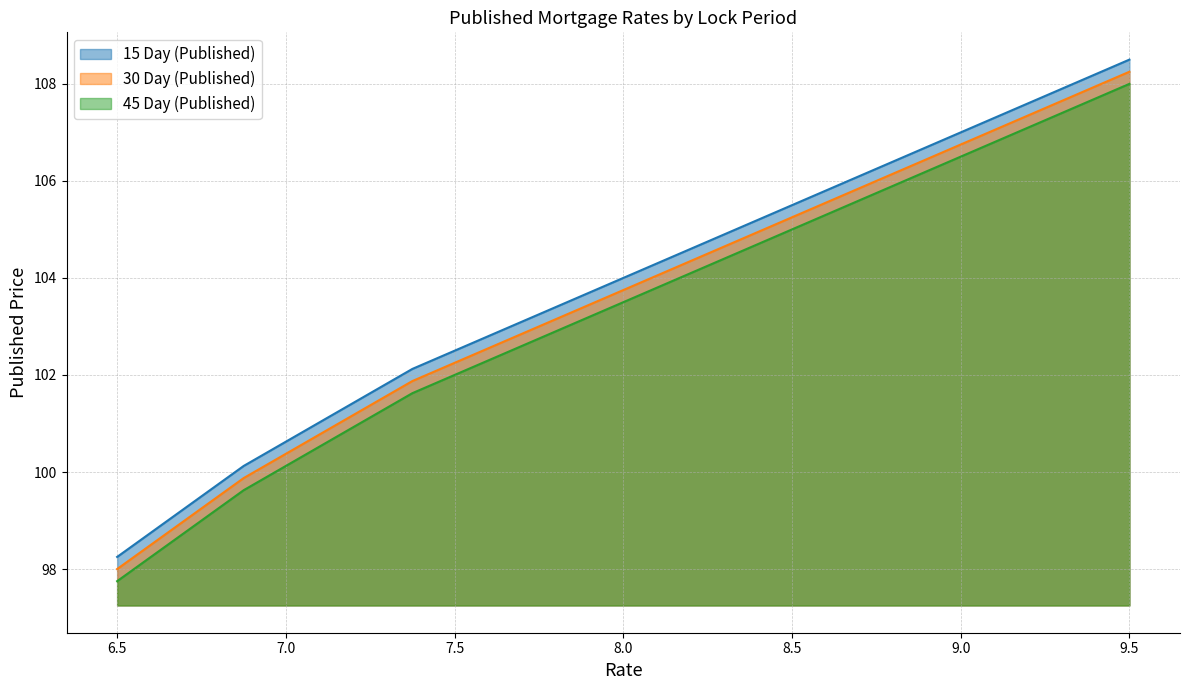

What are all the series names shown in the legend?

15 Day (Published), 30 Day (Published), 45 Day (Published)